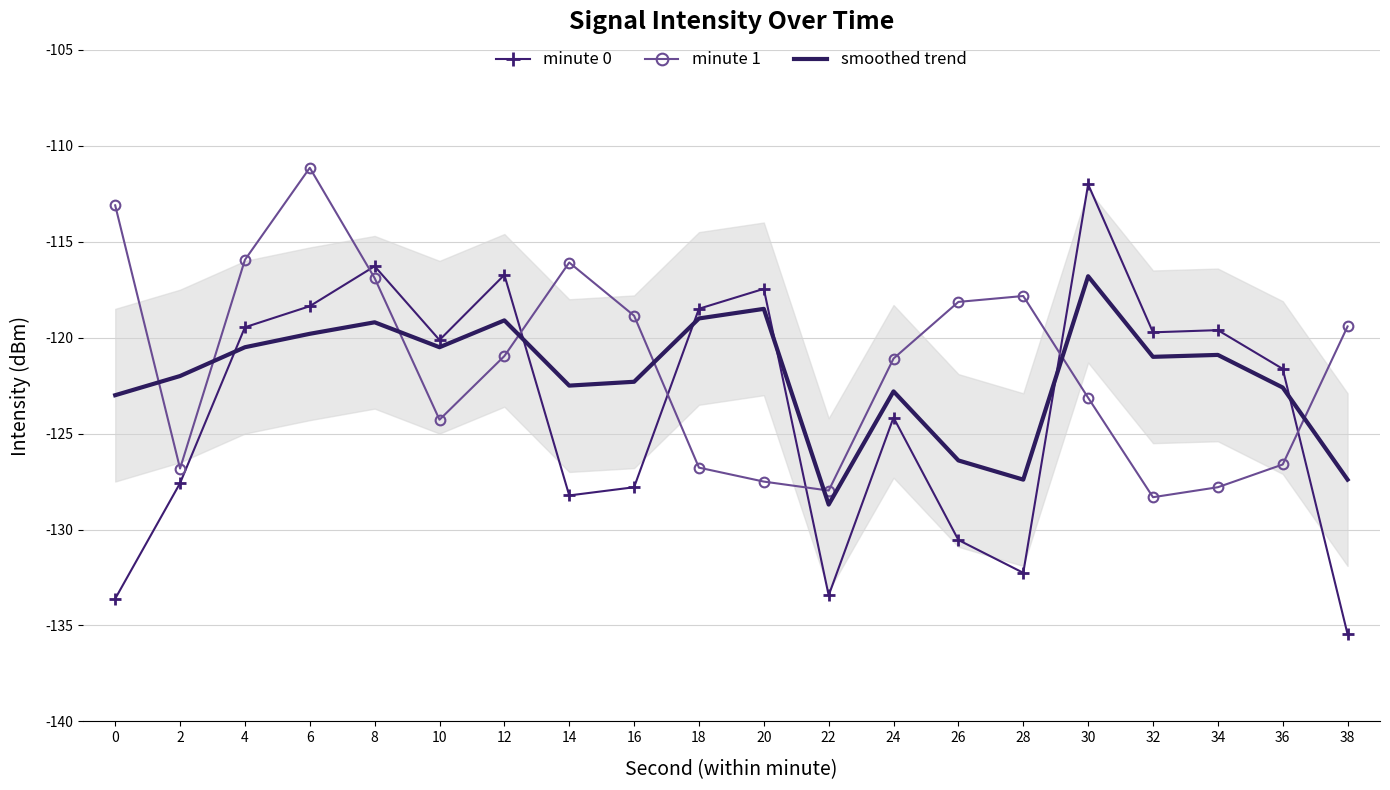

In minute 1, how many points are lower than both neighbors (excluding endpoints)?

4